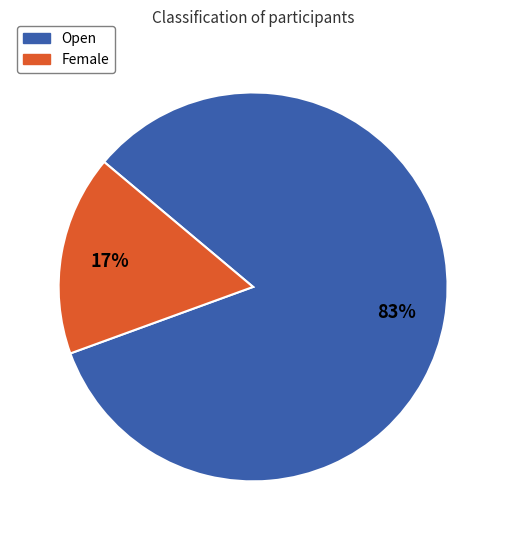

To the nearest percent, what is the average slice percentage?

50%